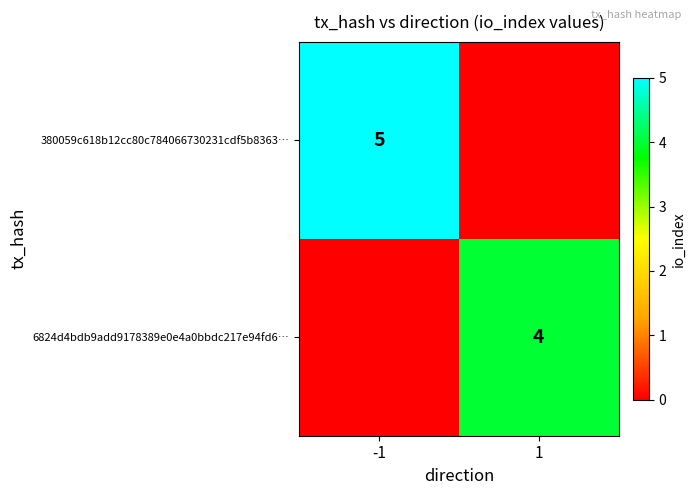

Is the value of 6824d4bdb9add9178389e0e4a0bbdc217e94fd6… at 1 greater than the value of 380059c618b12cc80c784066730231cdf5b8363… at -1?

No